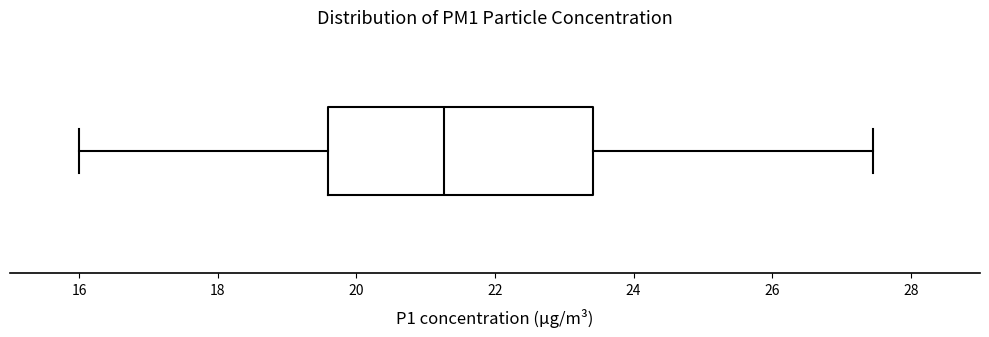

Read this box plot against the x-axis: the position of the median line, the range covered by the box, and the ends of both whiskers. The values are not printed on the chart, so give them approximately, as read against the axis.

median 21.2, box 19.6 to 23.4, whiskers 16.0 to 27.4